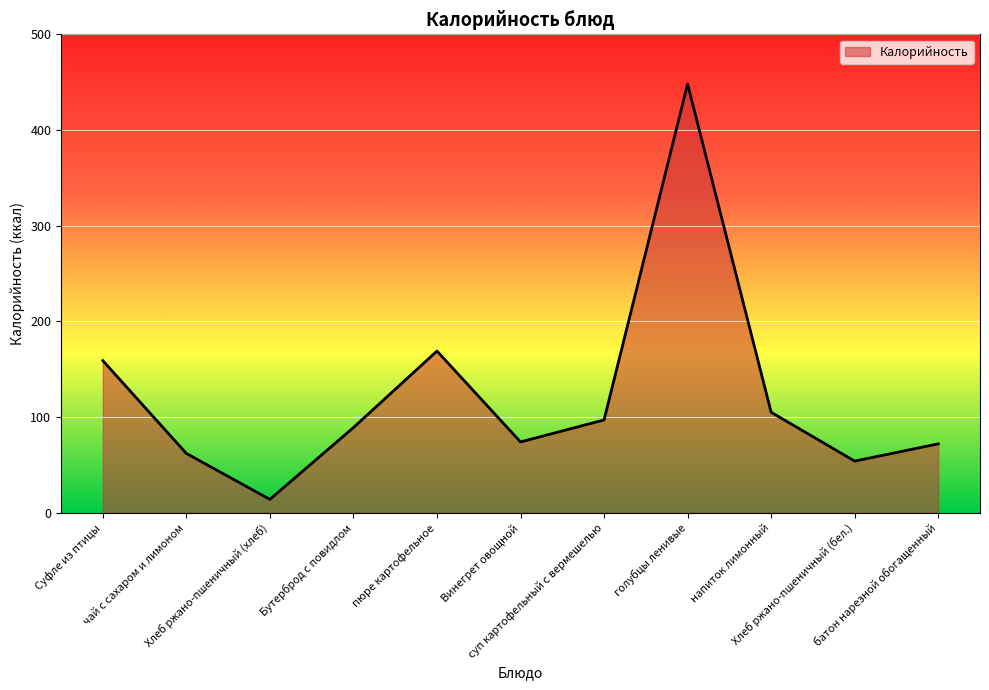

What is the smallest value displayed?

14